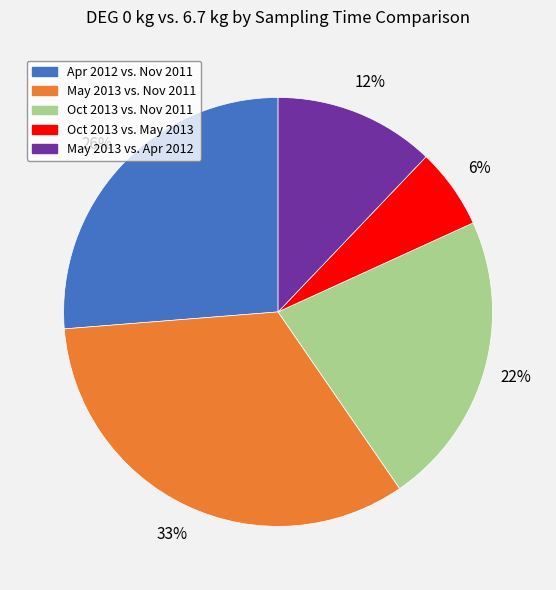

Does any single category account for the majority?

No